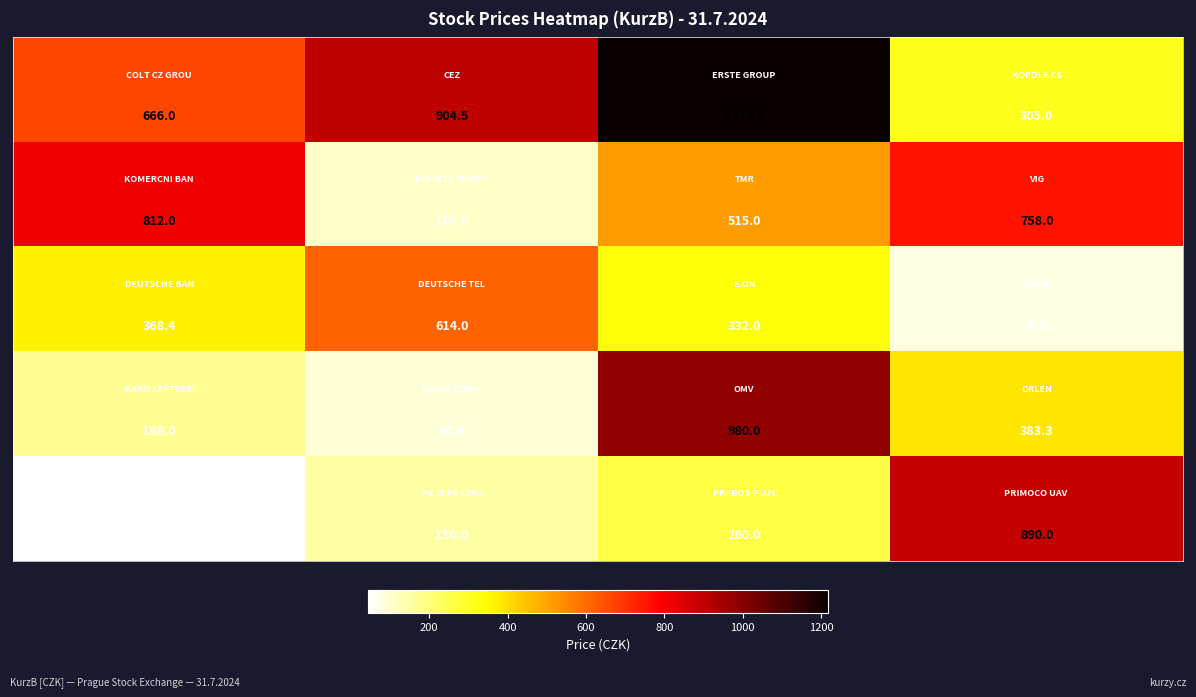

How many distinct data groups are displayed?

5